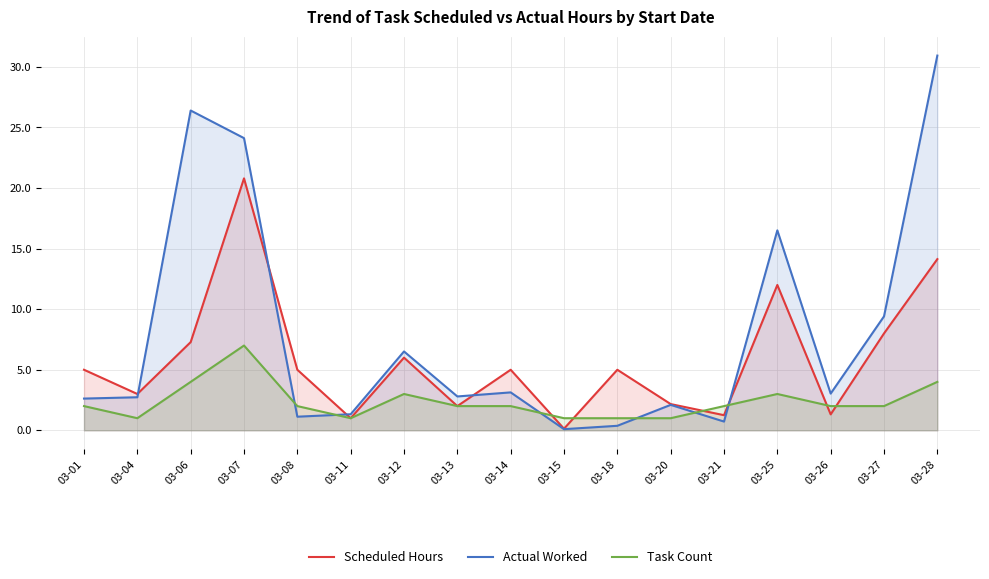

Reading right to left, extract all data points from this chart.

Scheduled Hours: 14.1	8.0	1.3	12.0	1.2	2.2	5.0	0.1	5.0	2.0	6.0	1.0	5.0	20.8	7.3	3.0	5.0
Actual Worked: 30.9	9.4	3.0	16.5	0.7	2.1	0.4	0.1	3.1	2.8	6.5	1.3	1.1	24.1	26.4	2.7	2.6
Task Count: 4.0	2.0	2.0	3.0	2.0	1.0	1.0	1.0	2.0	2.0	3.0	1.0	2.0	7.0	4.0	1.0	2.0